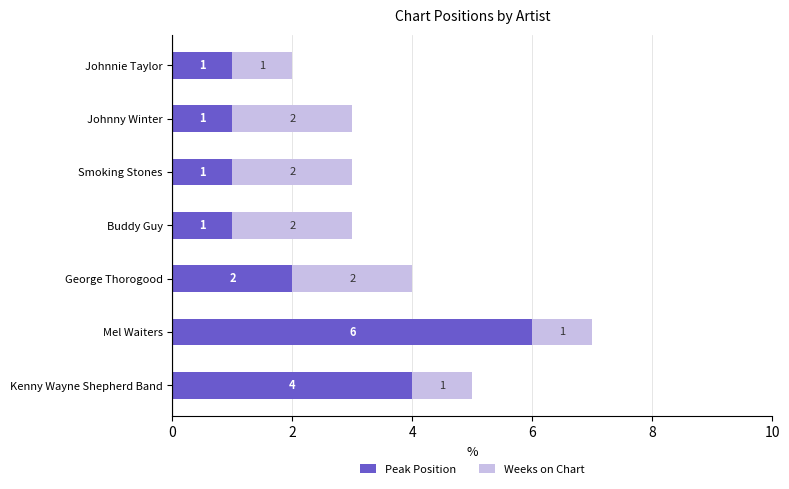

At which category is the sum across all series the highest?

Mel Waiters